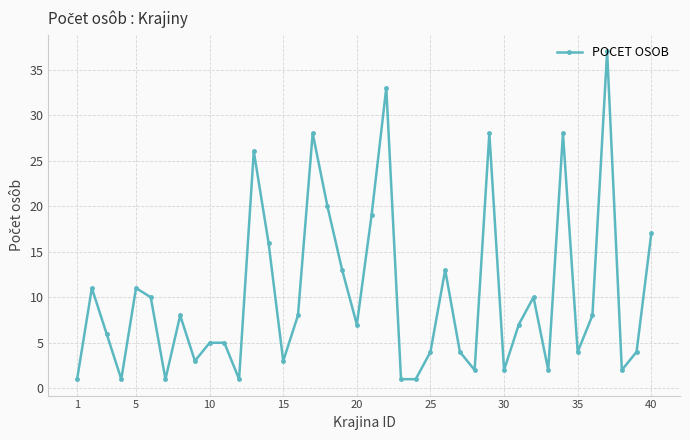

How many lines are shown in the chart?

1